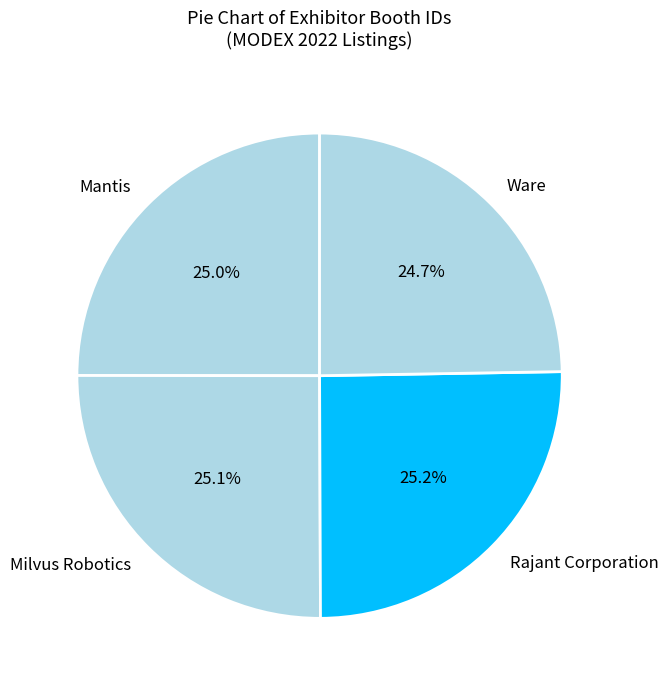

Is Rajant Corporation the majority of the pie?

No